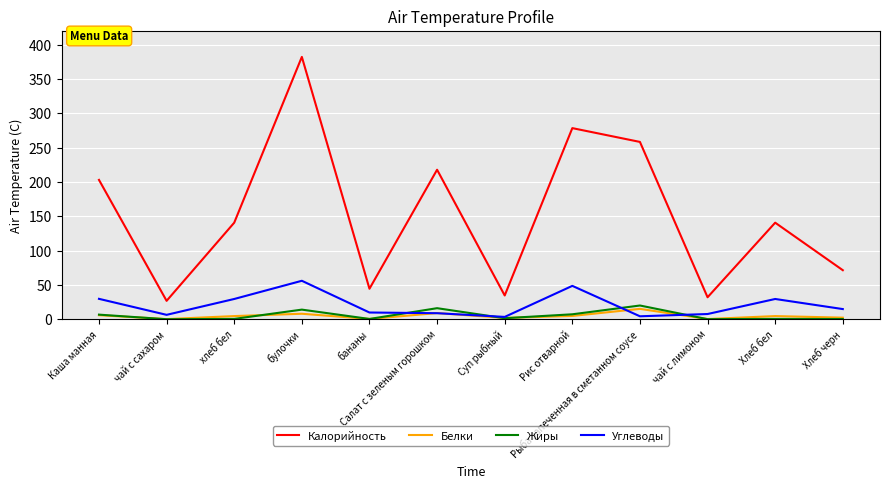

How many lines are shown in the chart?

4